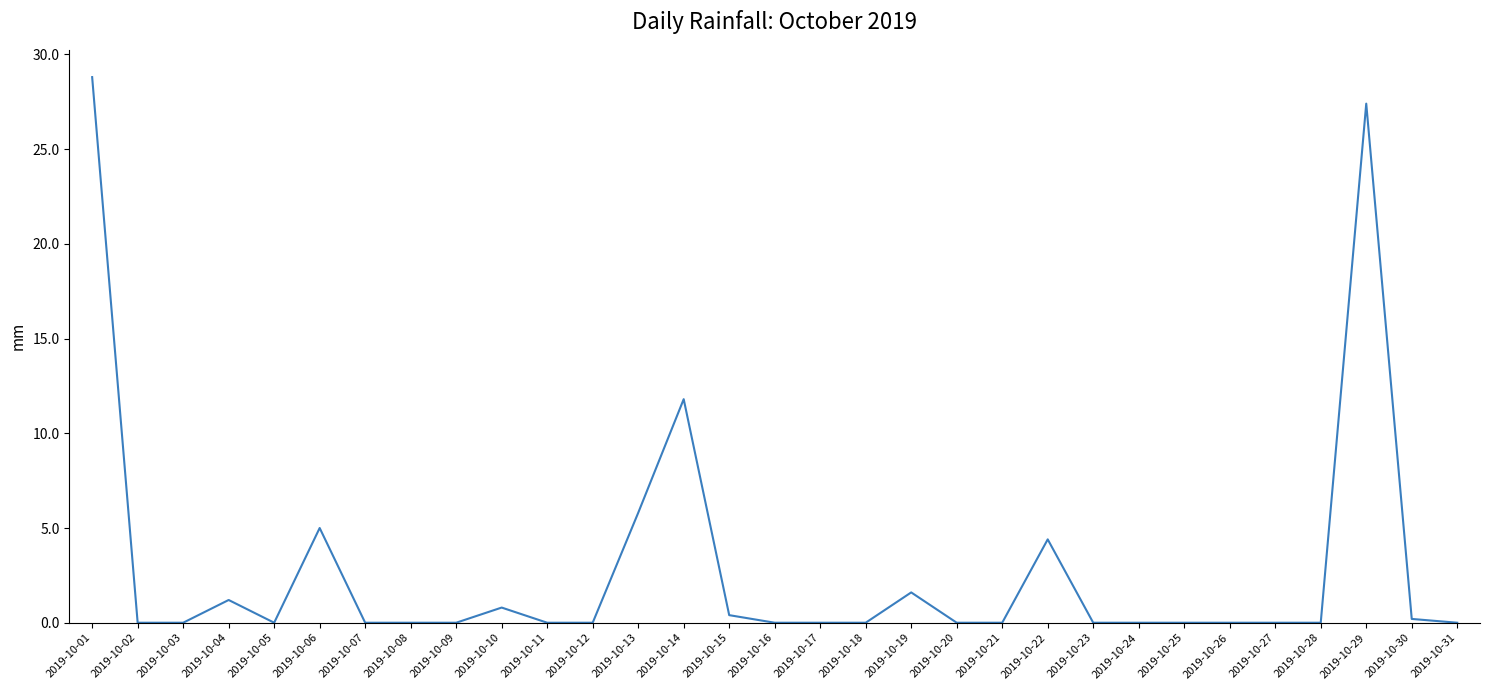

What is the greatest value displayed?

28.8